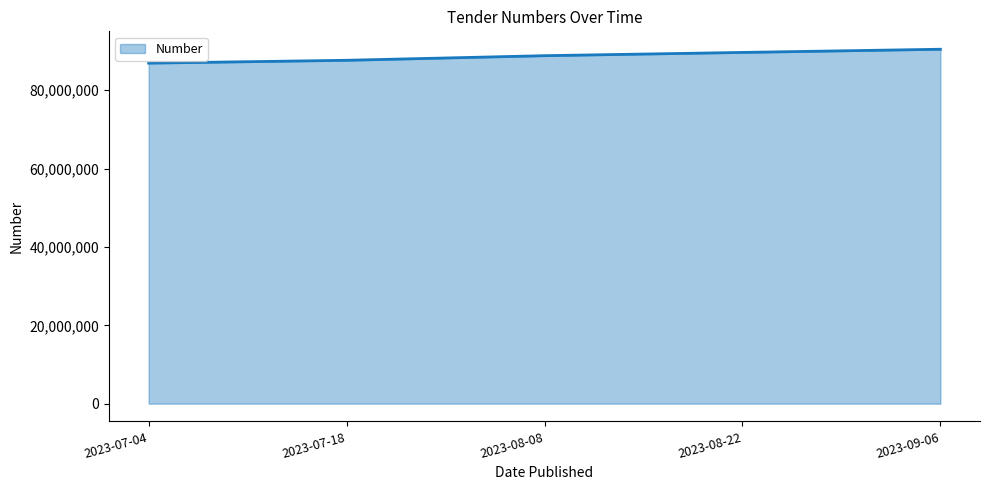

List the labels in order of value, largest first.

2023-09-06, 2023-08-22, 2023-08-08, 2023-07-18, 2023-07-04